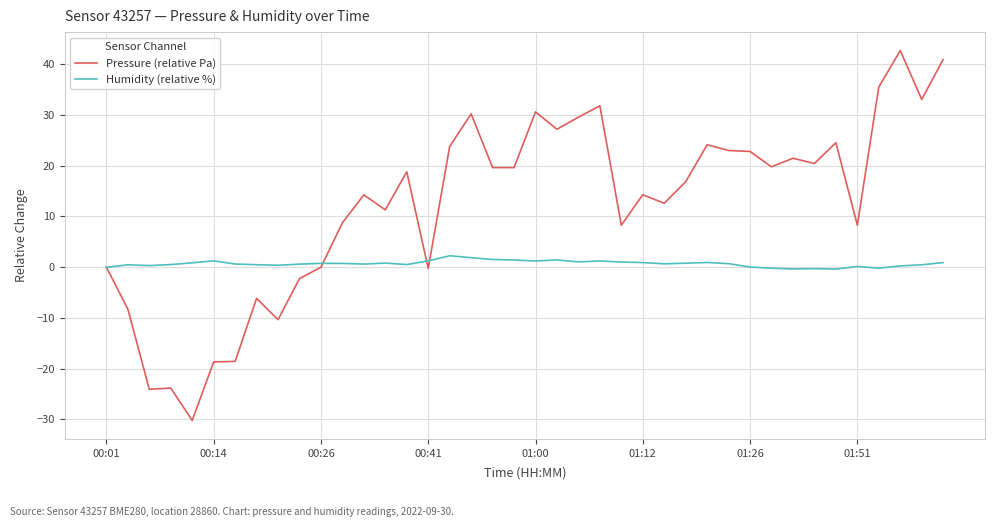

What is the smallest value displayed?

-30.2